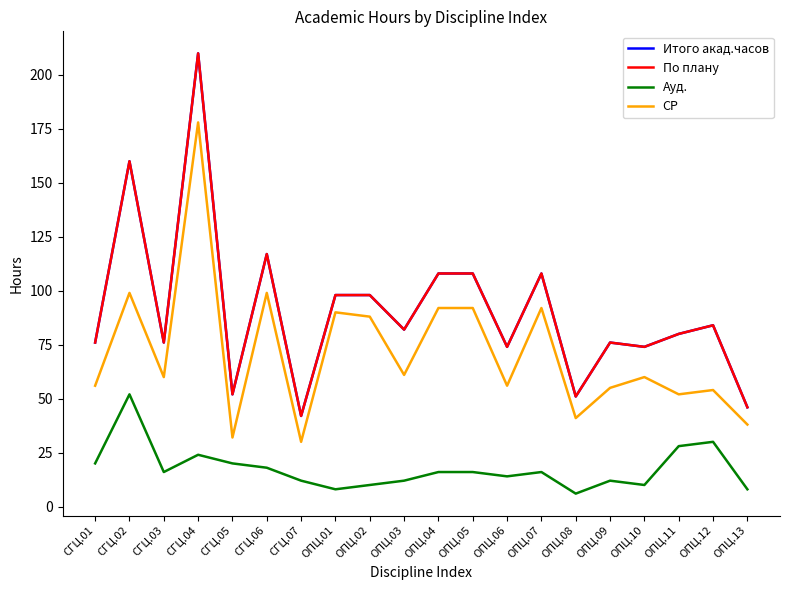

The value of Ауд. at ОПЦ.12 is 30. True or false?

True